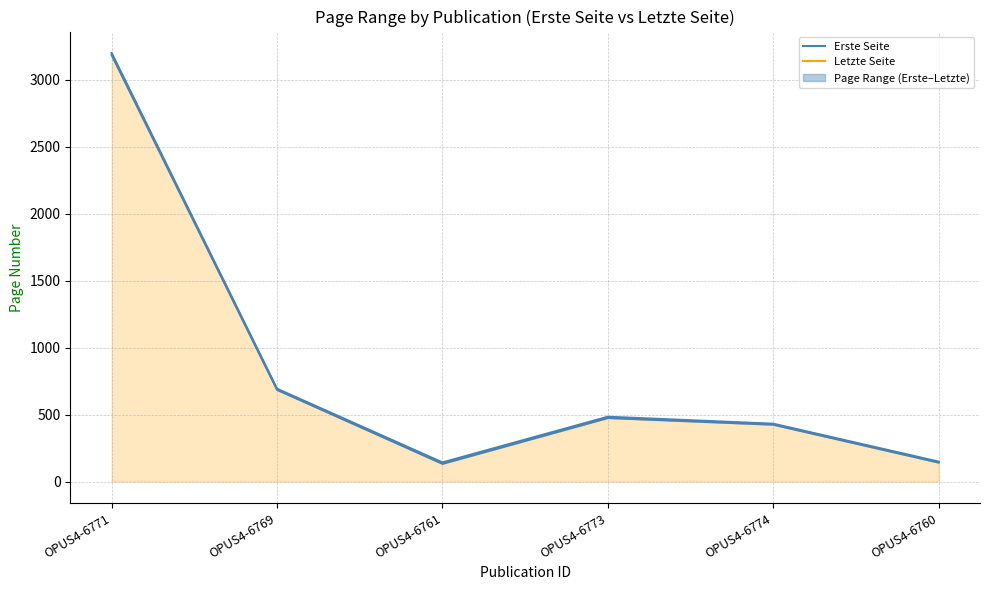

How many lines are shown in the chart?

2